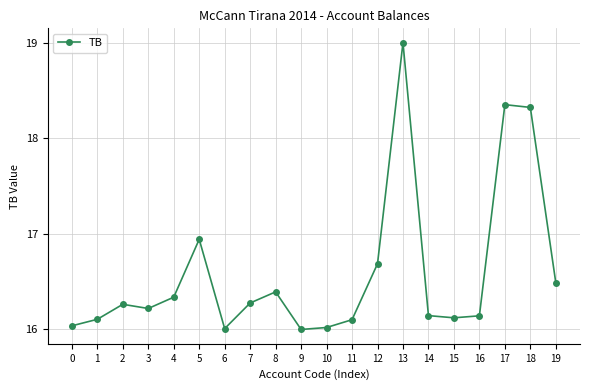

Which has a higher value, 18 or 6?

18